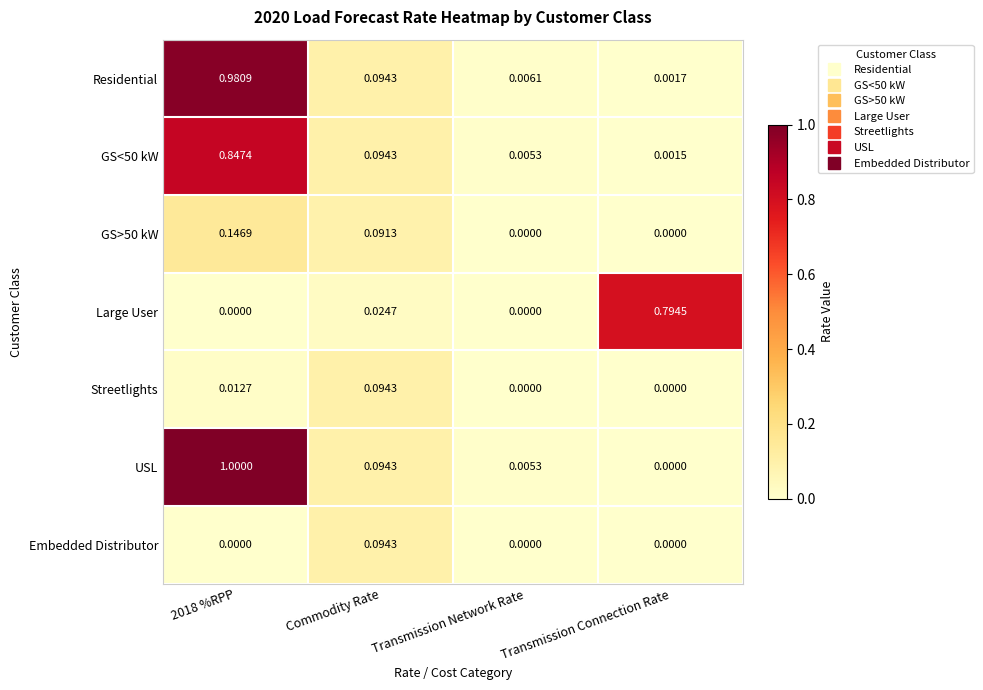

Between Transmission Network Rate and Transmission Connection Rate, which series saw the biggest shift?

Large User